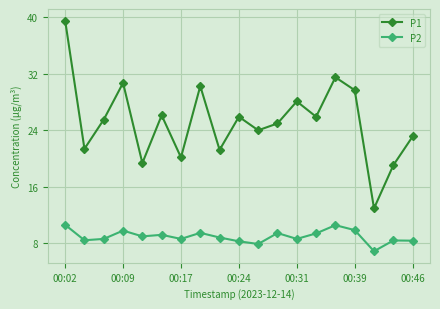

True or false: P2 has more than 1 points higher than both neighbors.

True